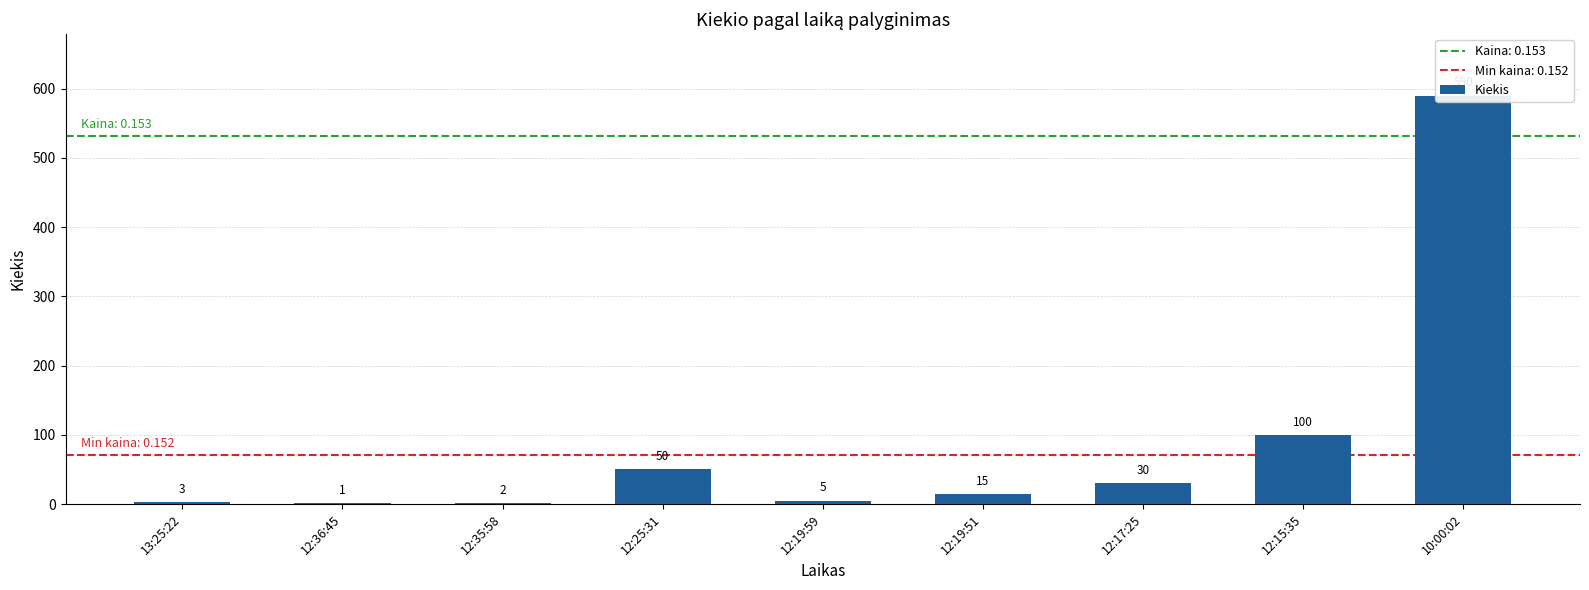

What is the label of the 5th bar from the left?

12:19:59